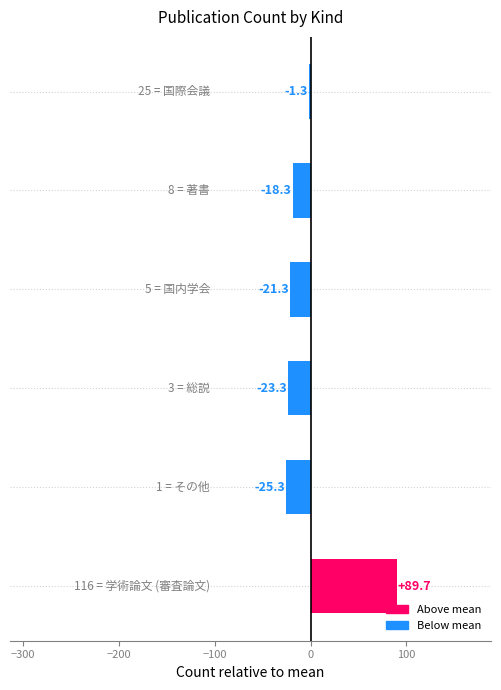

What is the maximum value shown in the chart?

89.7